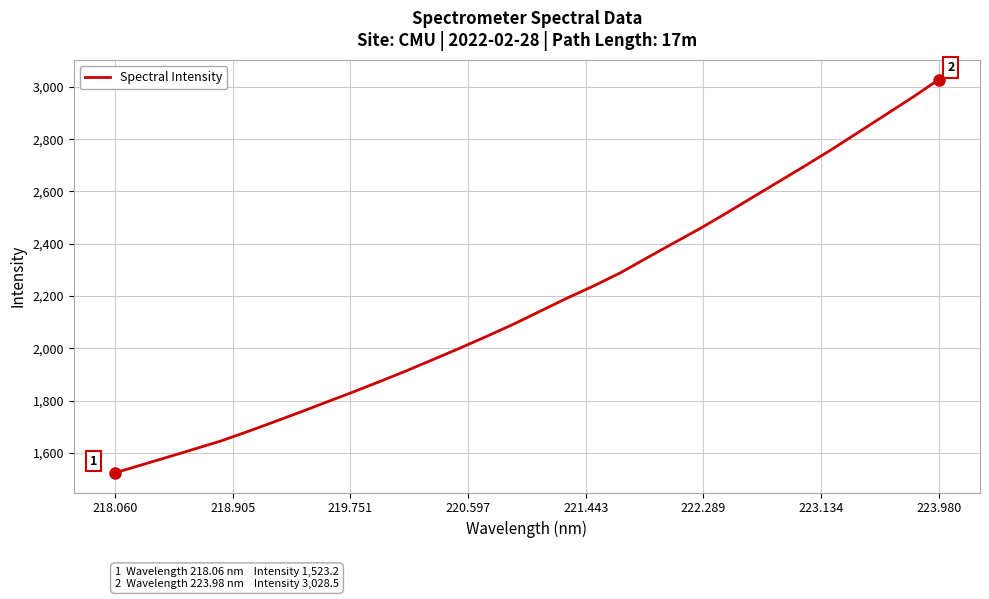

What is the difference between the maximum and minimum values?

1505.2